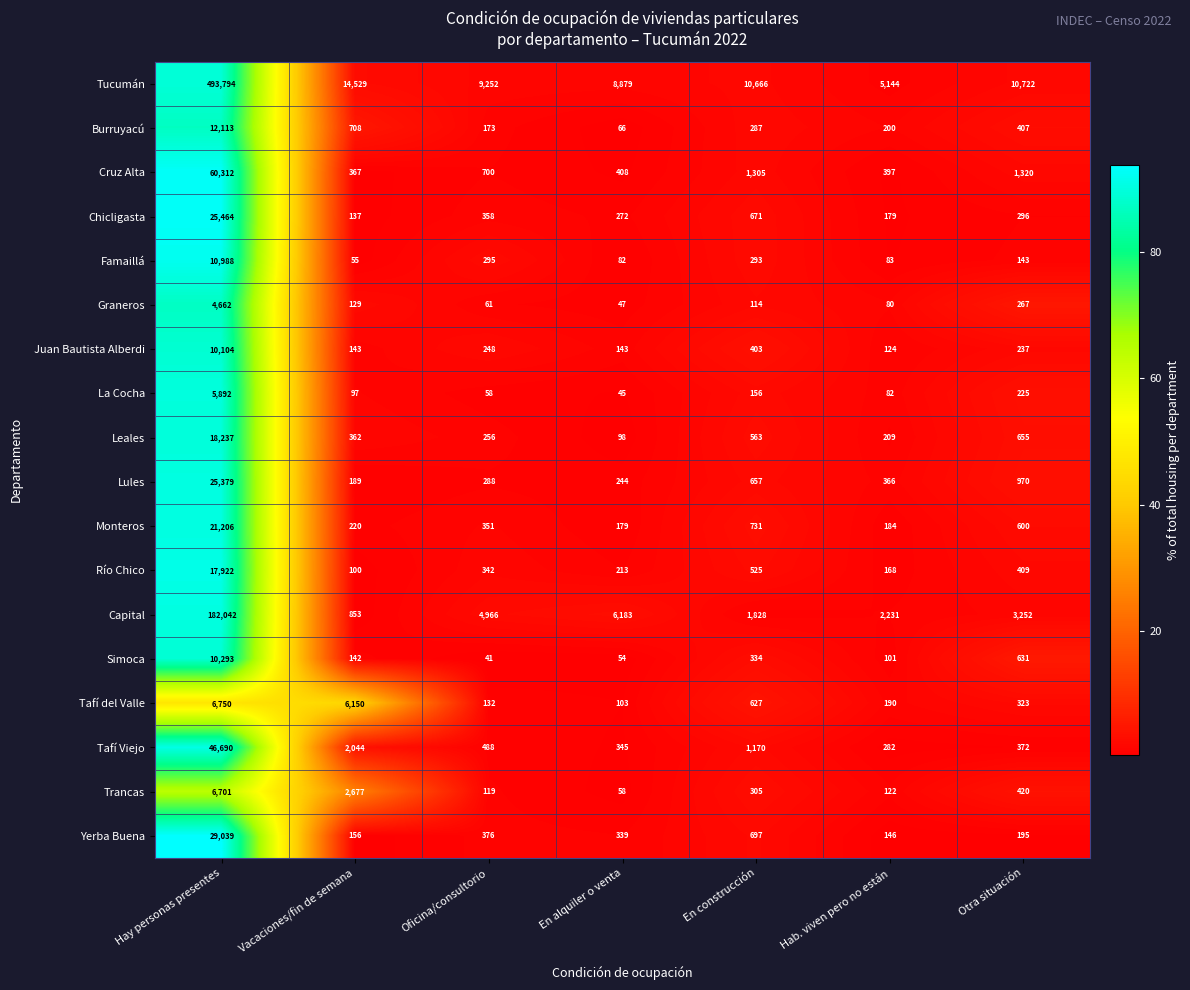

How many categories are shown in the chart?

7